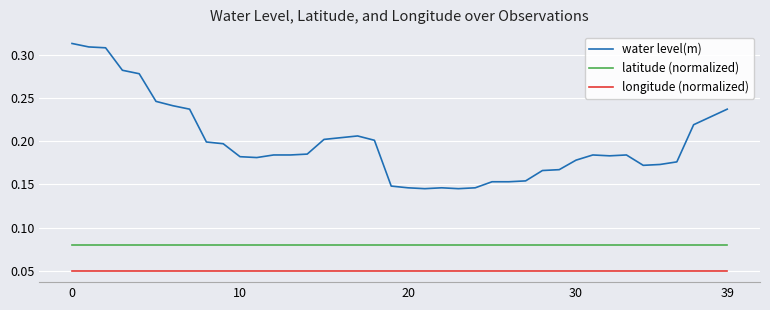

List the series in order of their overall mean, highest first.

water level(m), latitude (normalized), longitude (normalized)